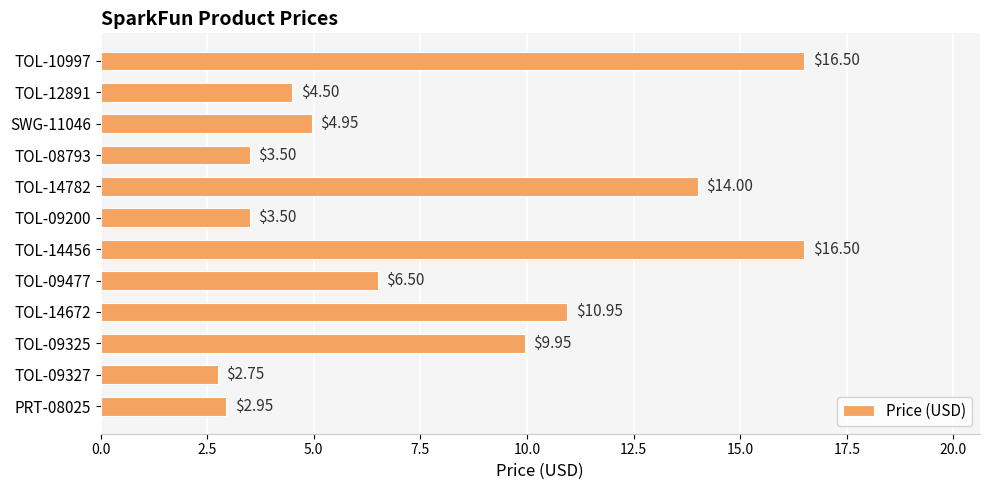

What is the change in value from SWG-11046 to PRT-08025?

-2.0